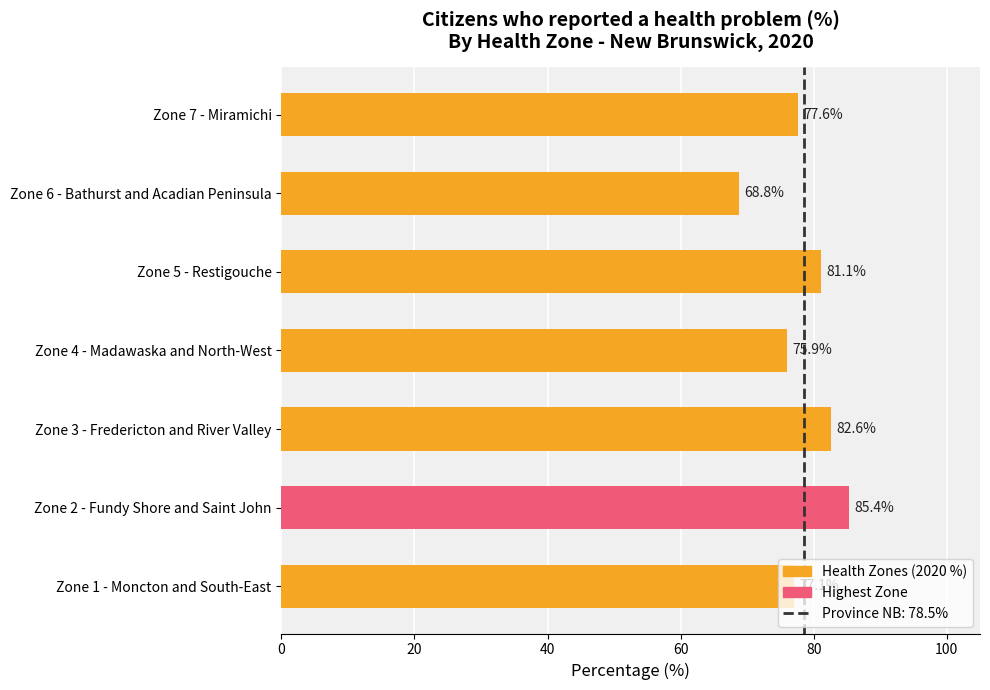

Count the number of categories in the chart.

7